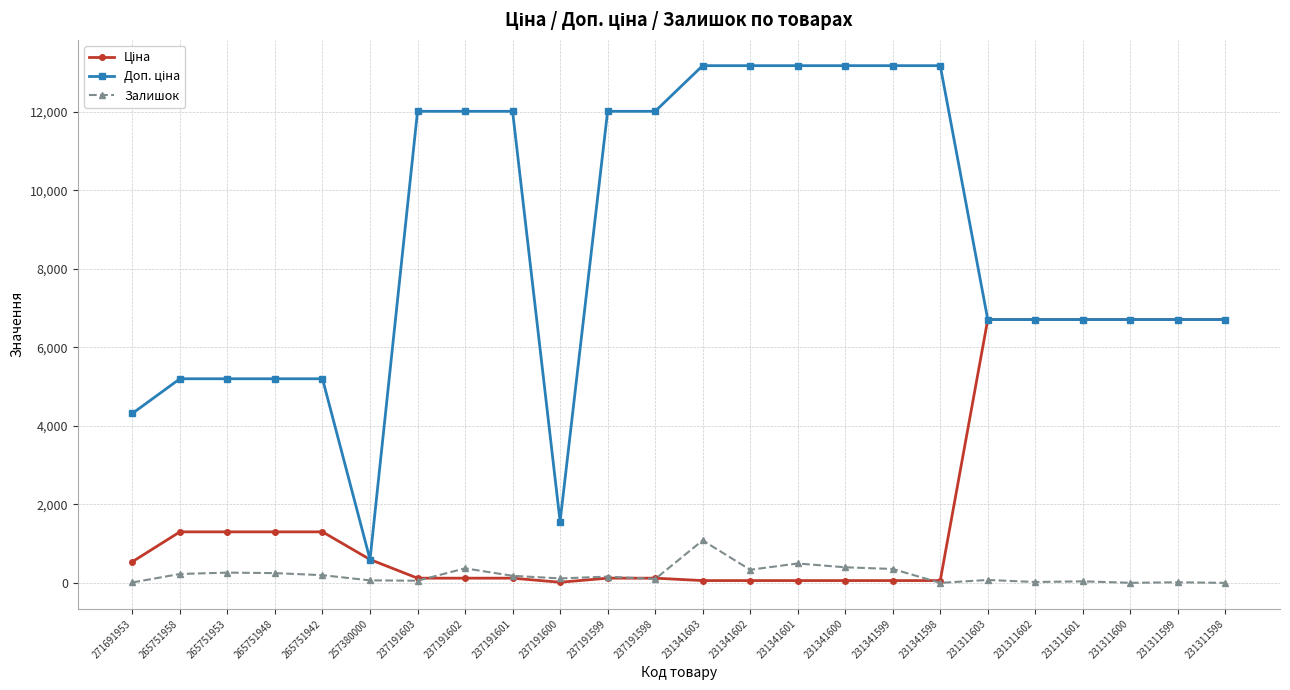

At which label does Залишок reach its peak?

231341603